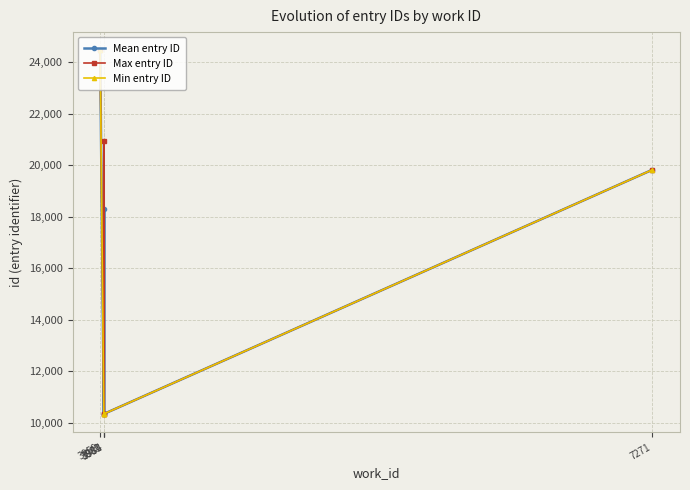

Is this an area chart (filled region under the line)?

No